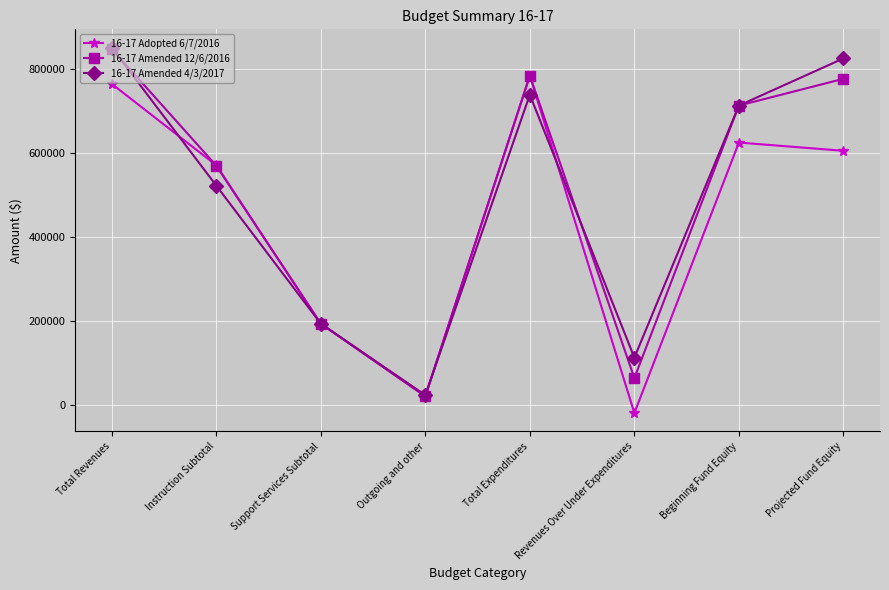

Is this an area chart (filled region under the line)?

No